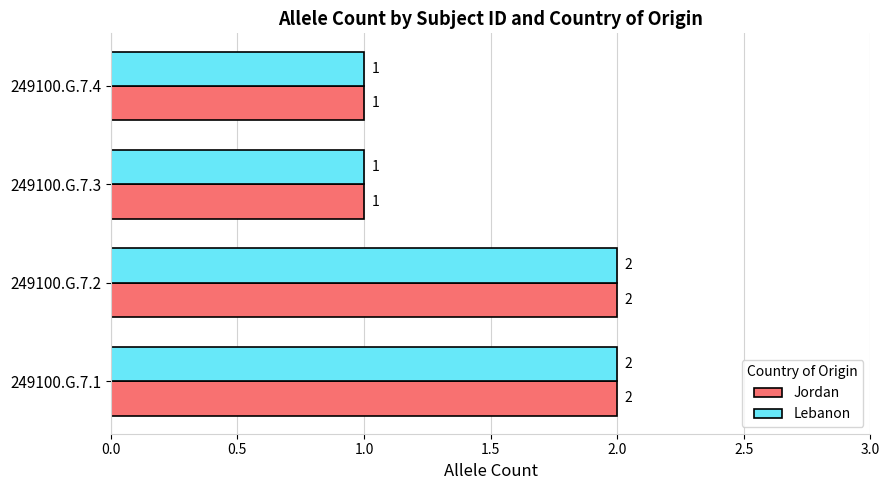

What is the average value of the Lebanon series?

2